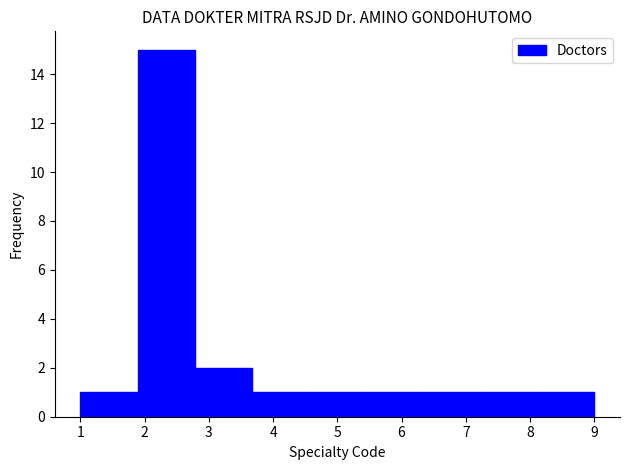

How tall is the bar that spans 1.9 to 2.8 on the x-axis? Neither the bar edges nor the heights are printed on the chart, so give them approximately, as read against the axes.

15